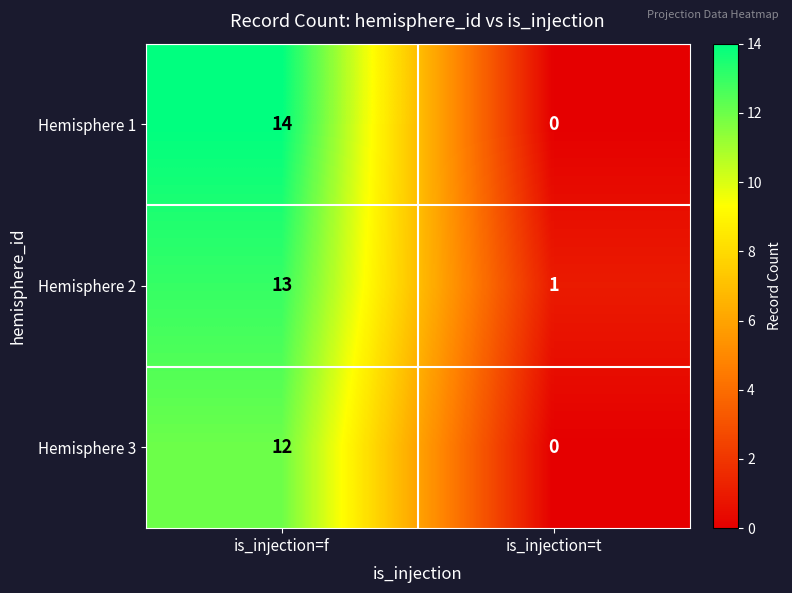

The Hemisphere 1 series shows 0 at is_injection=t. True or false?

True